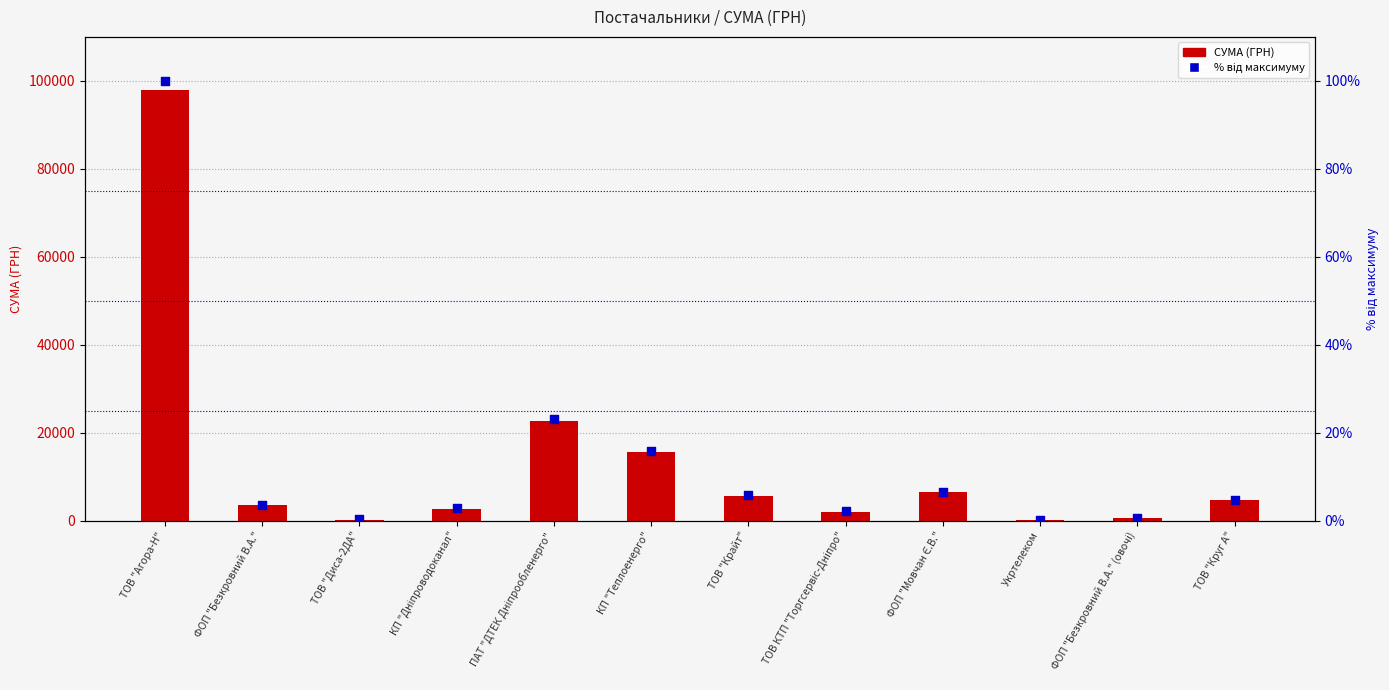

Which series reaches the maximum Y coordinate?

СУМА (ГРН)